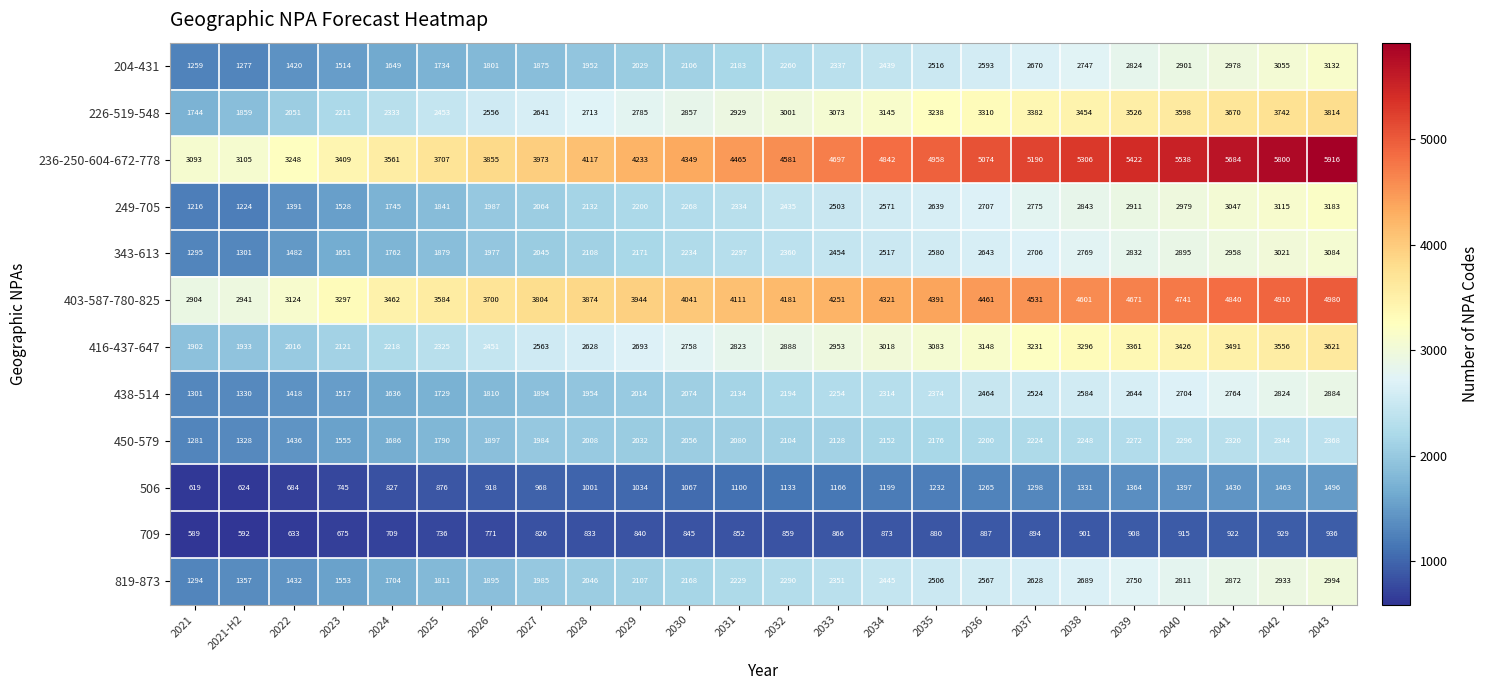

What is the approximate value of 709 at 2021-H2?

592